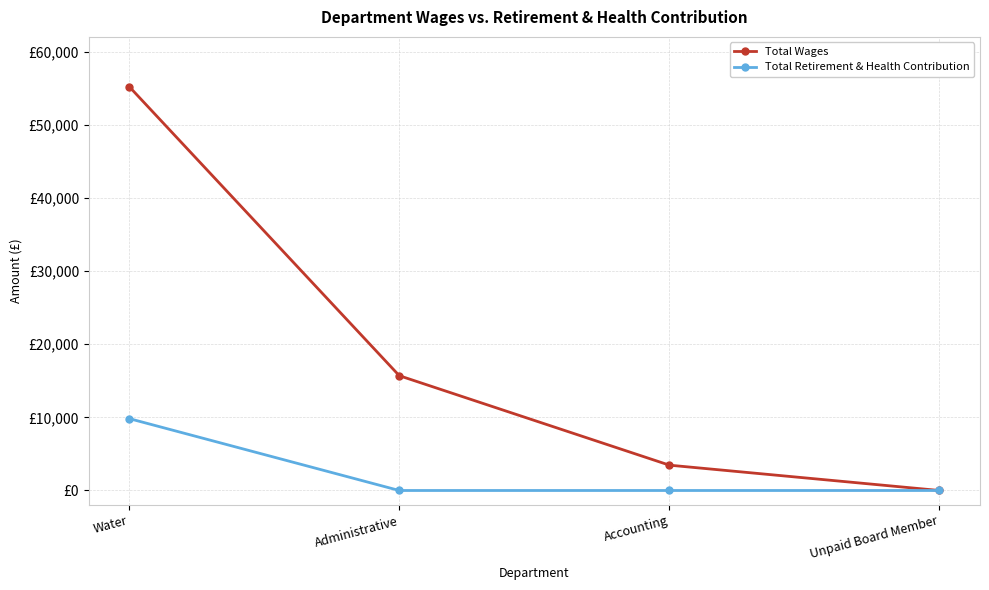

What are all the series names shown in the legend?

Total Wages, Total Retirement & Health Contribution